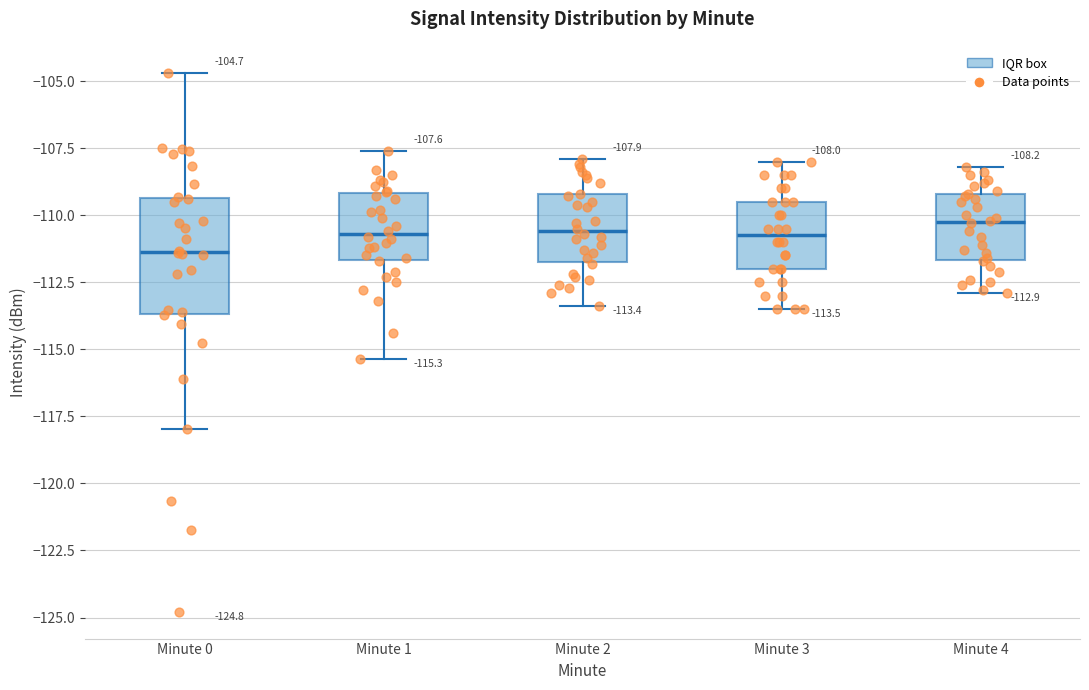

Which box is the tallest, from its lower edge to its upper edge?

Minute 0